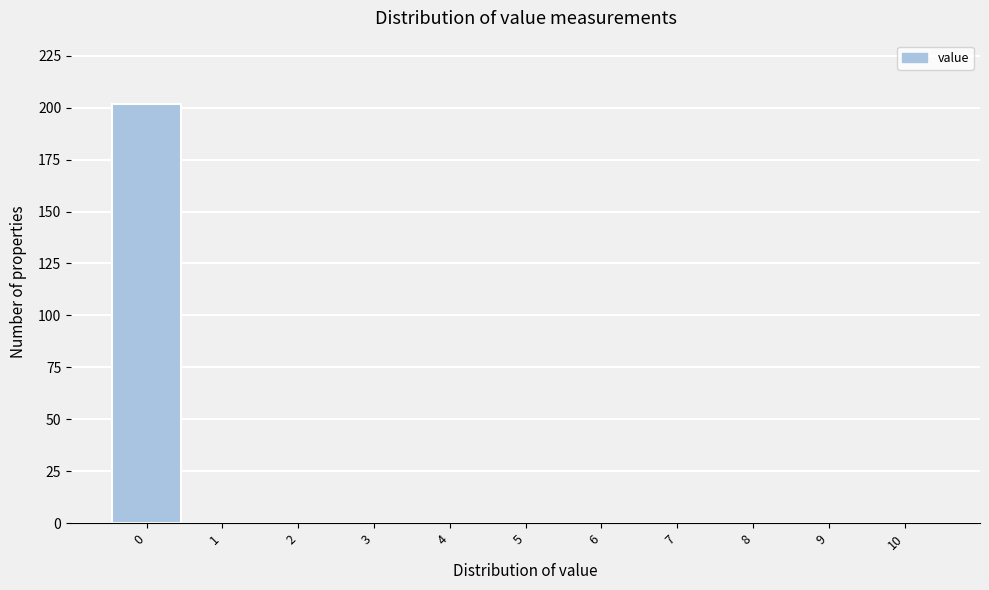

Reading left to right, list every bar in this chart as the range it spans on the x-axis followed by its height. The values are not printed on the chart, so give them approximately, as read against the axis.

-0.5 to 0.5: 200
0.5 to 1.5: 0
1.5 to 2.5: 0
2.5 to 3.5: 0
3.5 to 4.5: 0
4.5 to 5.5: 0
5.5 to 6.5: 0
6.5 to 7.5: 0
7.5 to 8.5: 0
8.5 to 9.5: 0
9.5 to 10.5: 0